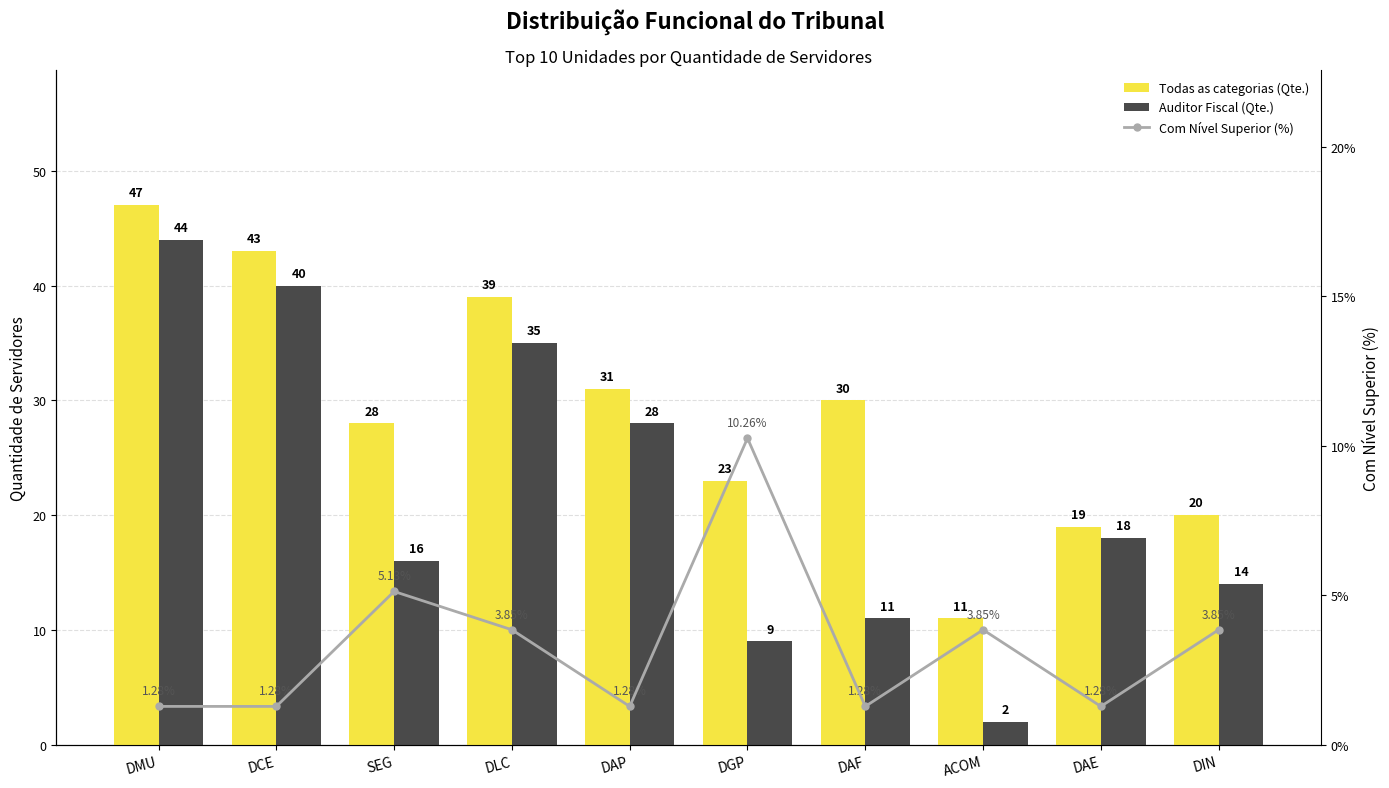

At how many categories does at least one series exceed 6?

10